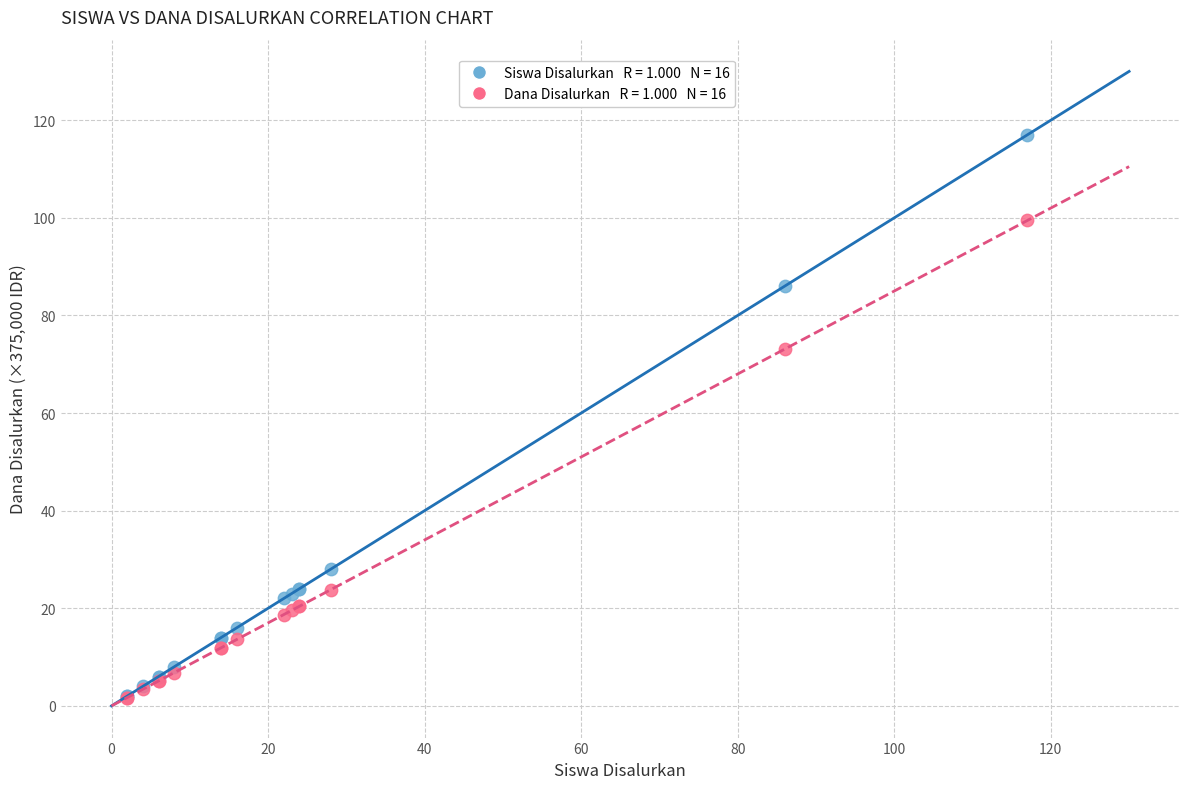

Across all series, what Y value is closest to 59?

73.1